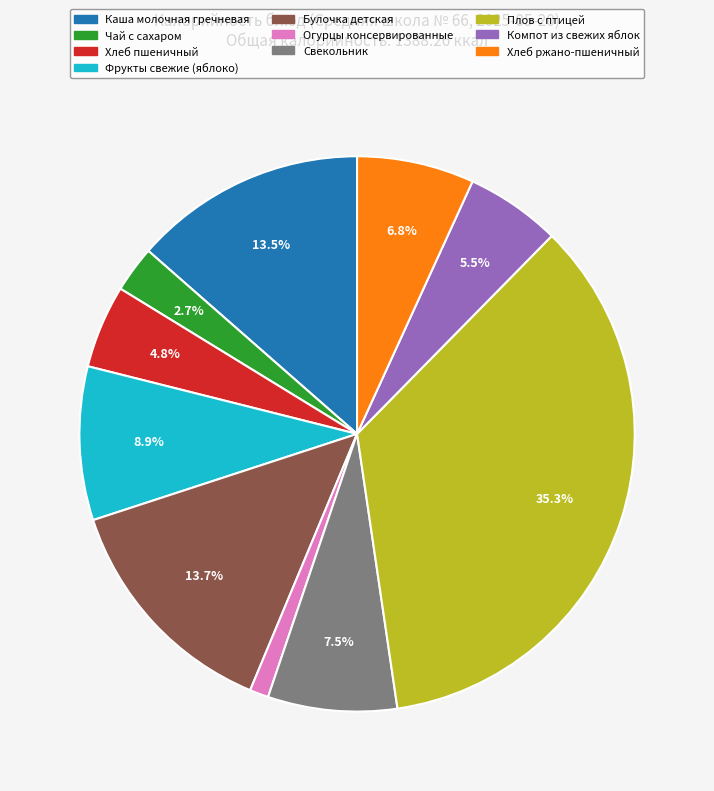

Is there a majority slice in this chart?

No